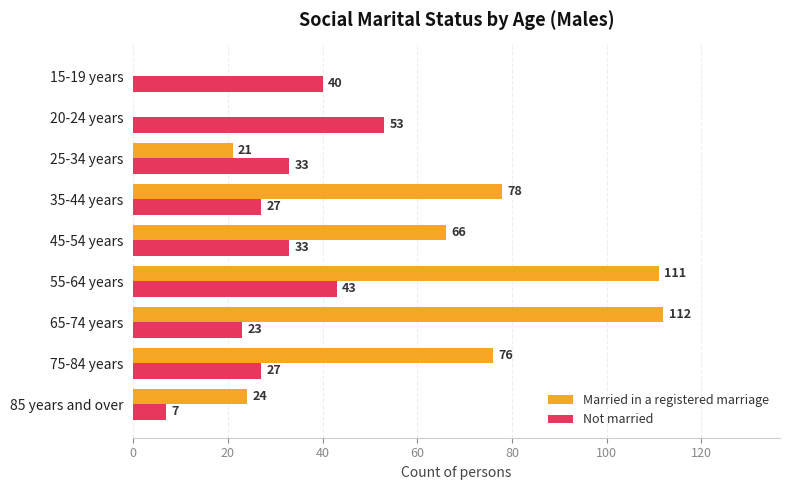

The Not married series shows 48 at 45-54 years. True or false?

False